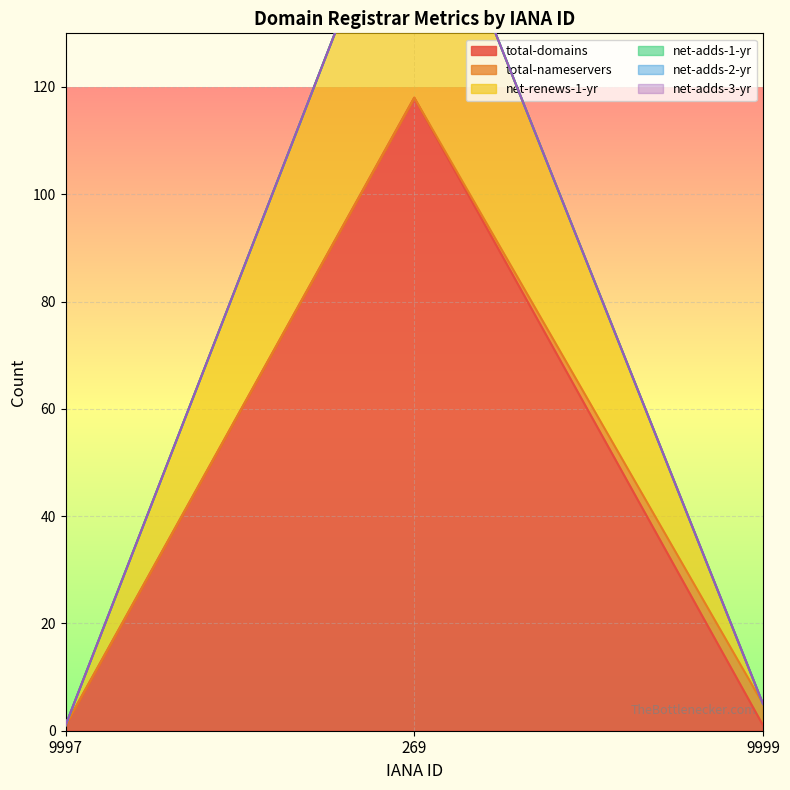

The value of total-domains at 269 is 118. True or false?

True